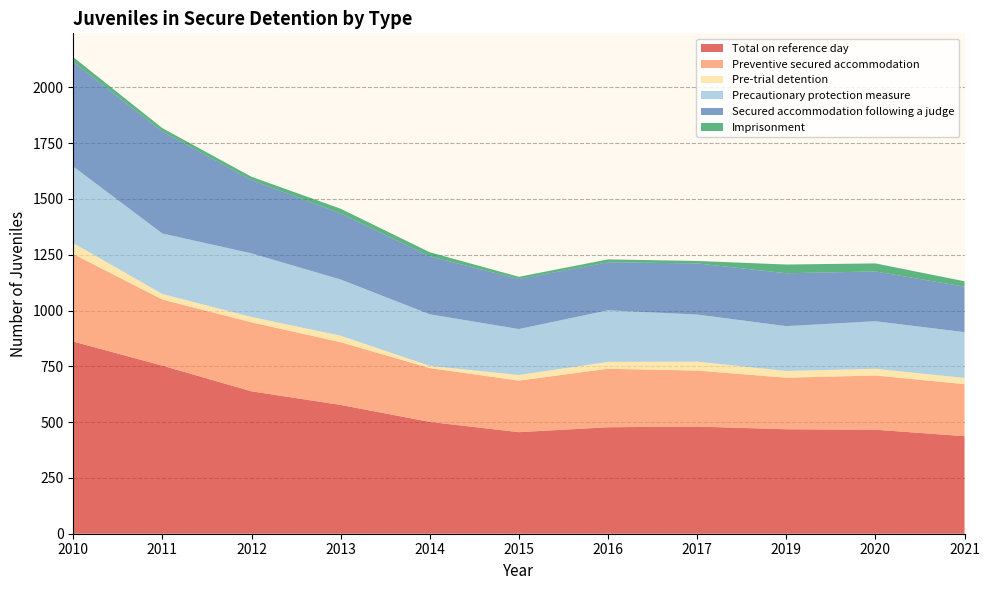

Reading left to right, transcribe all the data shown in this chart.

Total on reference day: 2010=861	2011=753	2012=638	2013=577	2014=501	2015=455	2016=477	2017=480	2019=468	2020=466	2021=437
Preventive secured accommodation: 2010=392	2011=296	2012=309	2013=281	2014=241	2015=231	2016=262	2017=251	2019=231	2020=243	2021=233
Pre-trial detention: 2010=49	2011=25	2012=24	2013=29	2014=10	2015=25	2016=31	2017=40	2019=30	2020=30	2021=28
Precautionary protection measure: 2010=343	2011=271	2012=285	2013=252	2014=231	2015=206	2016=231	2017=211	2019=201	2020=213	2021=205
Secured accommodation following a judge: 2010=469	2011=457	2012=329	2013=296	2014=260	2015=224	2016=215	2017=229	2019=237	2020=223	2021=204
Imprisonment: 2010=21	2011=15	2012=14	2013=21	2014=18	2015=10	2016=13	2017=11	2019=39	2020=36	2021=24